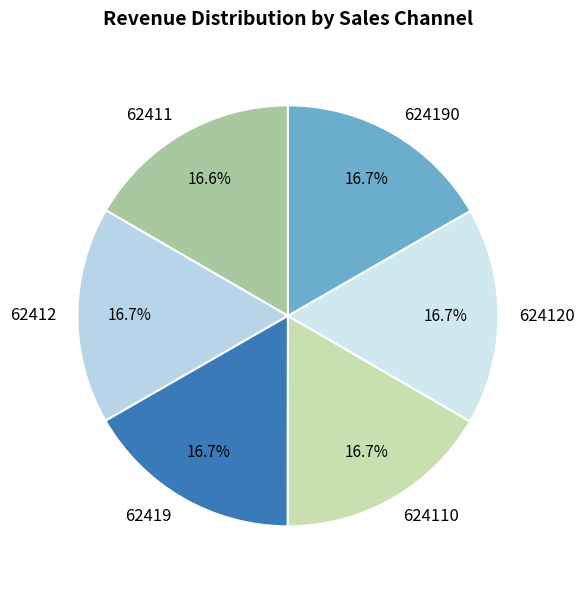

What is the ratio of the value at 62412 to the value at 624120?

1.0